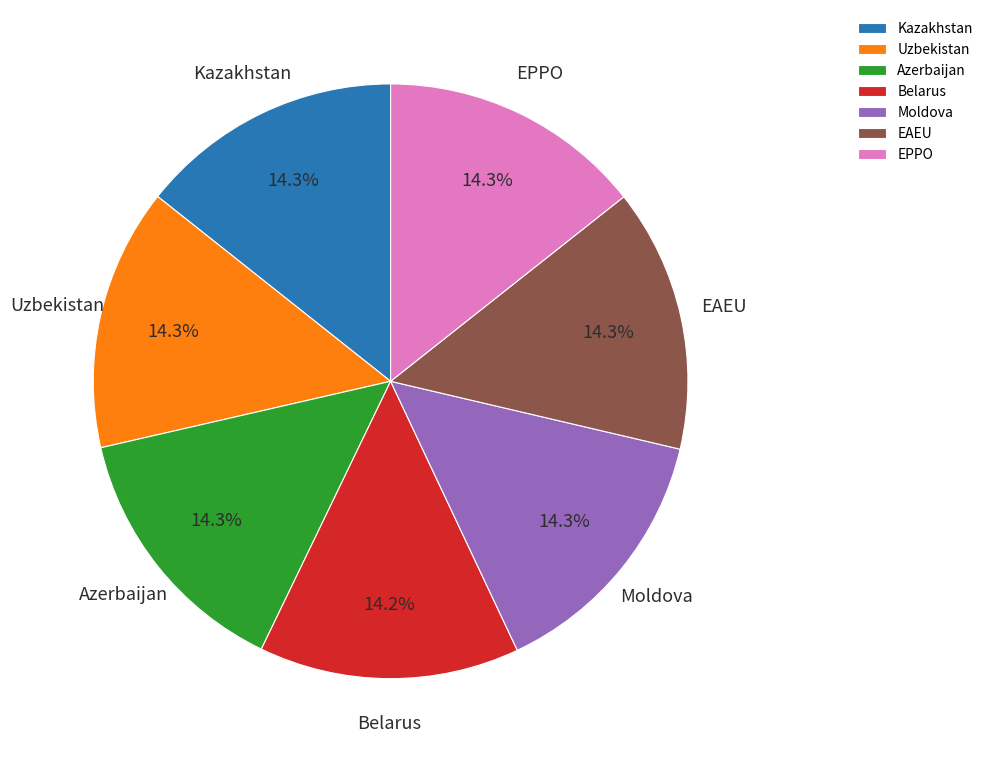

Do Belarus and Moldova together represent more than half of the pie?

No